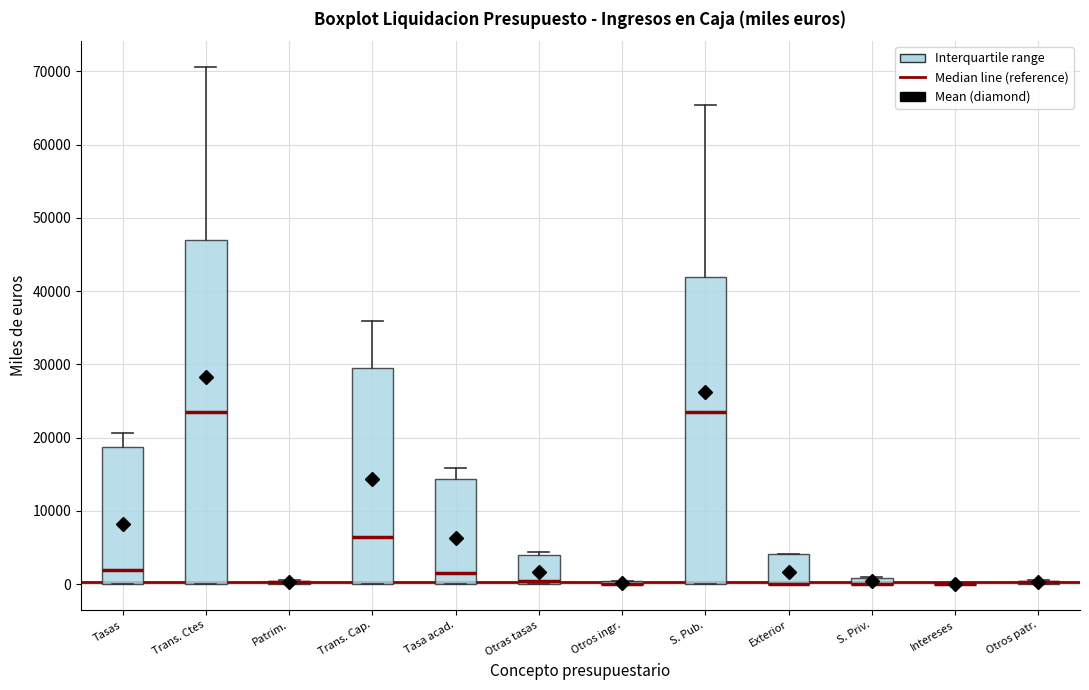

Comparing the boxes themselves (not the whiskers), which one is the tallest?

Trans. Ctes